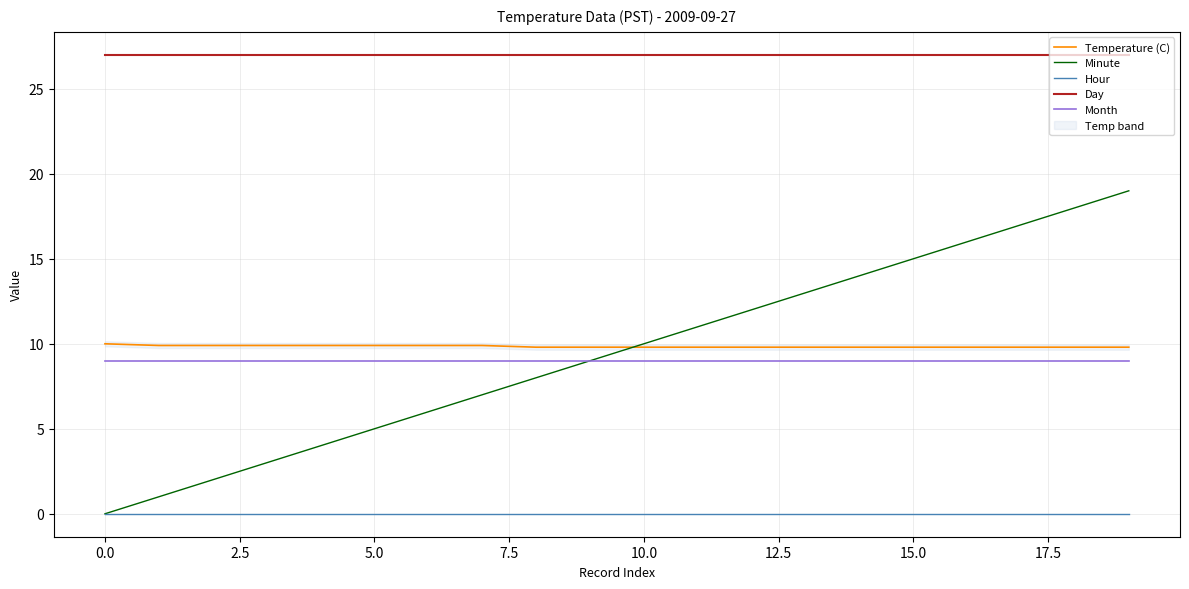

True or false: Month and Hour intersect in this chart.

False